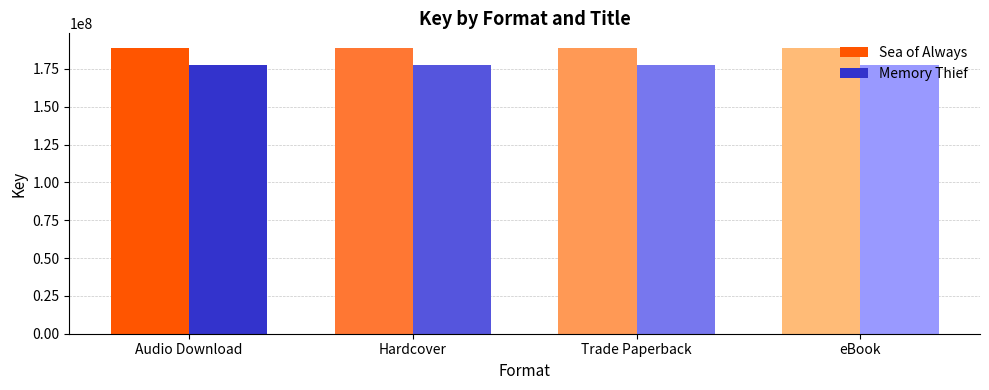

What is the maximum value shown in the chart?

189066439